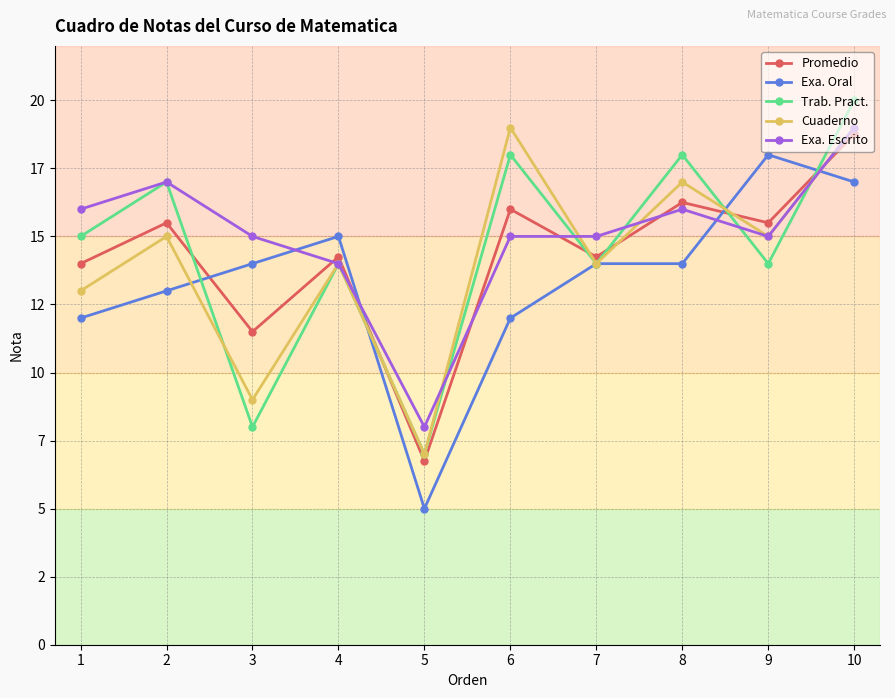

At which category is the sum across all series the highest?

10